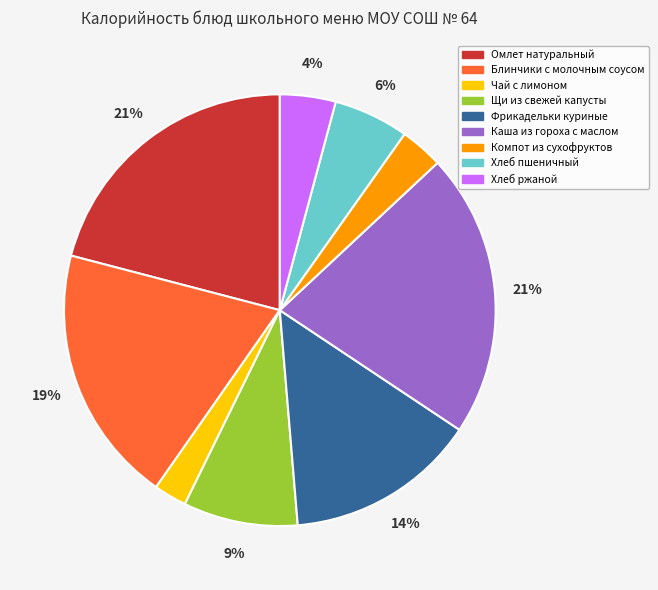

Count the number of slices in the pie.

9